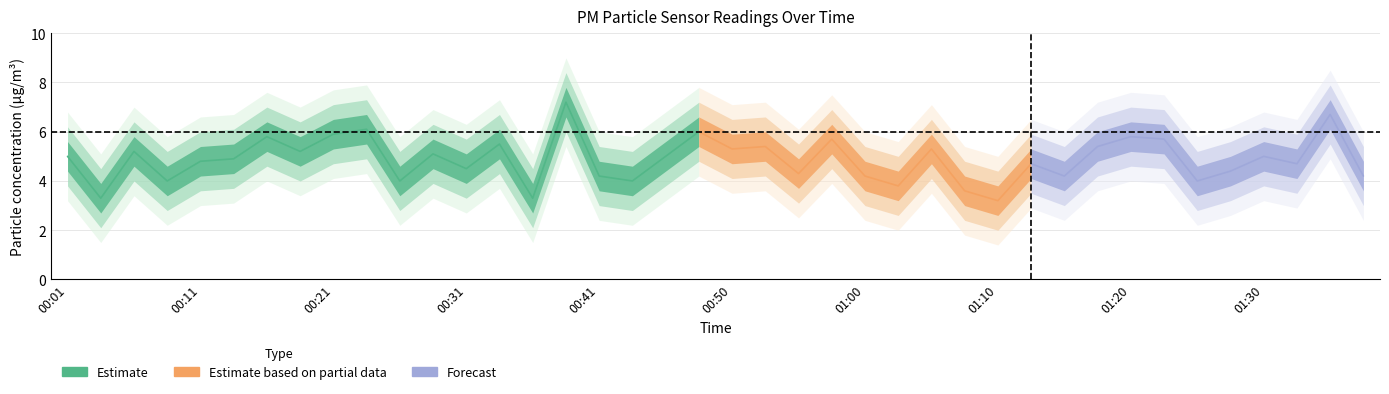

At which category is the sum across all series the highest?

00:38